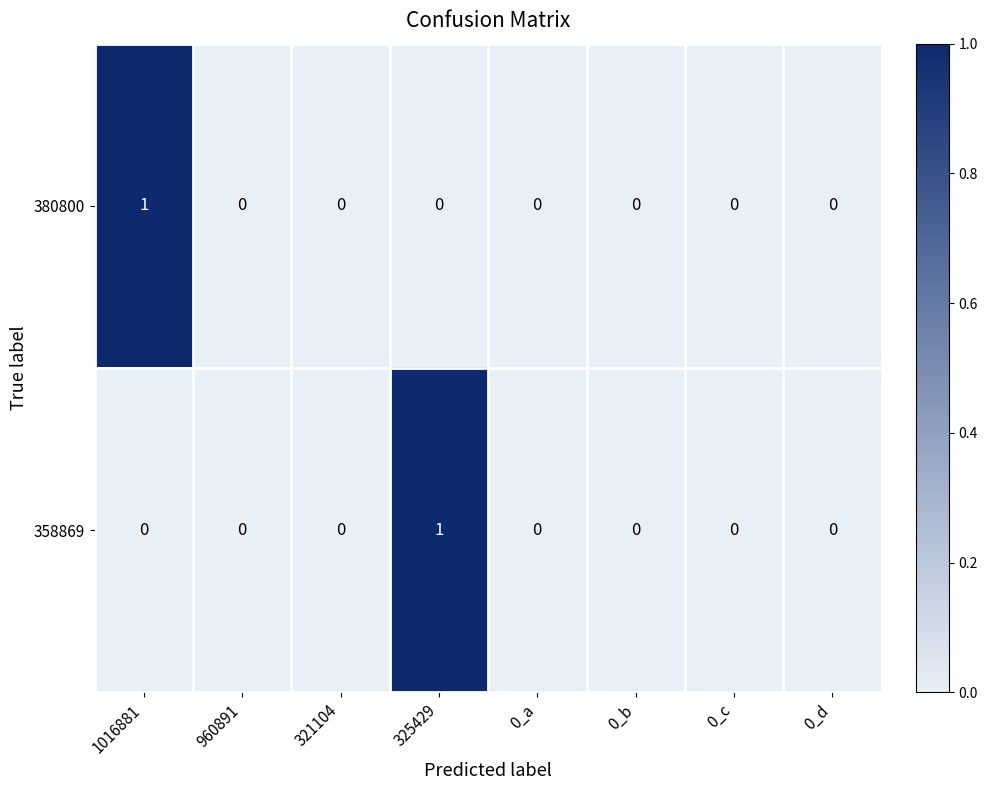

Which series changed the most between 325429 and 0_b?

358869